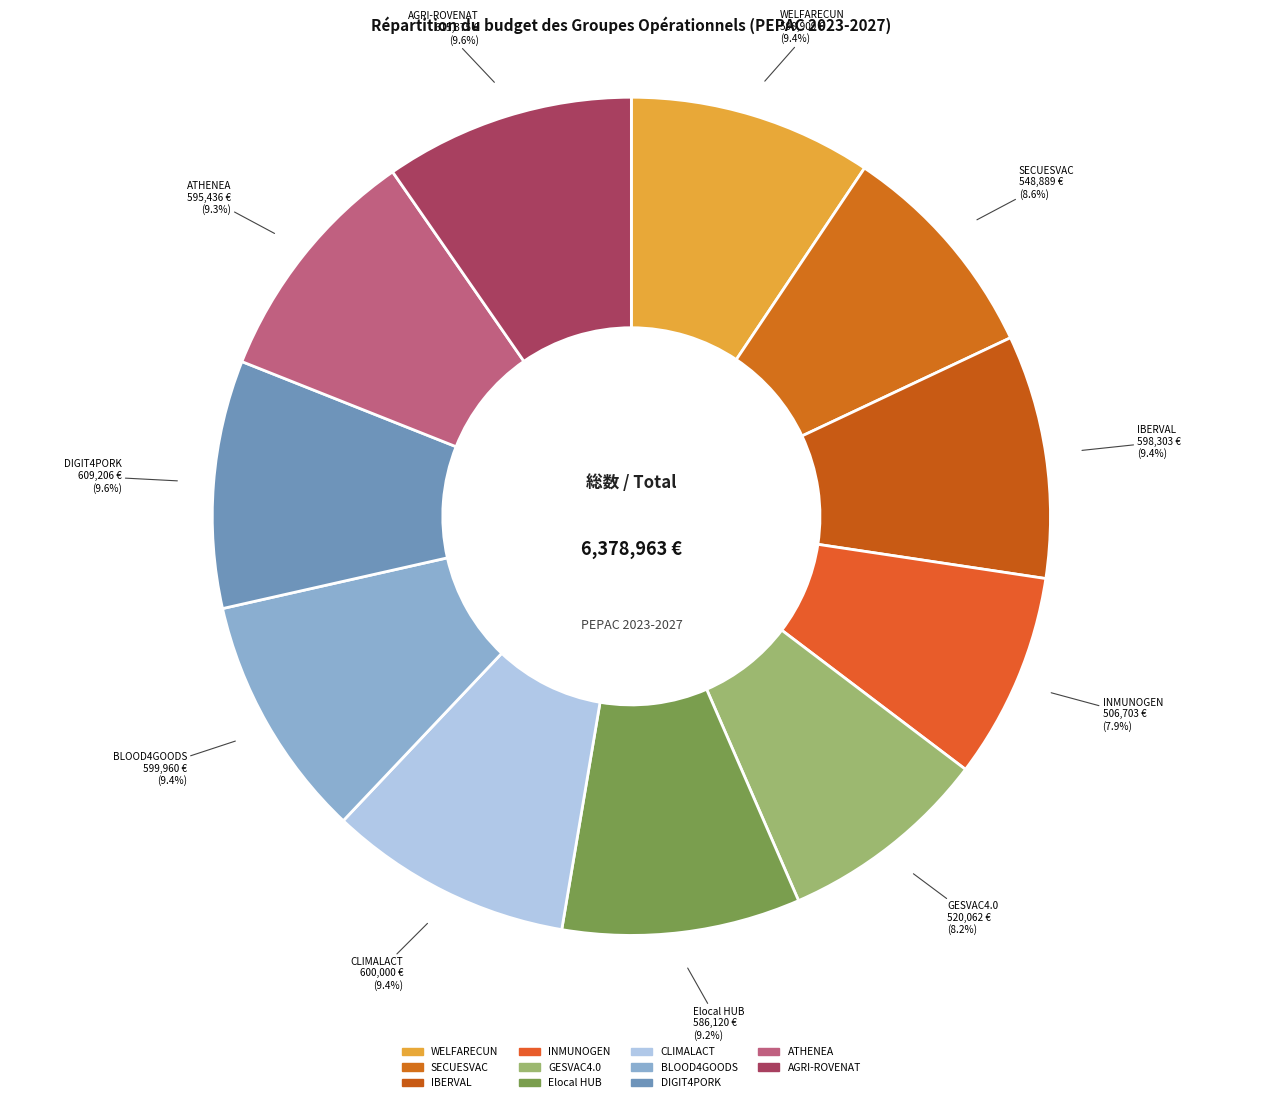

Count the number of slices in the pie.

11